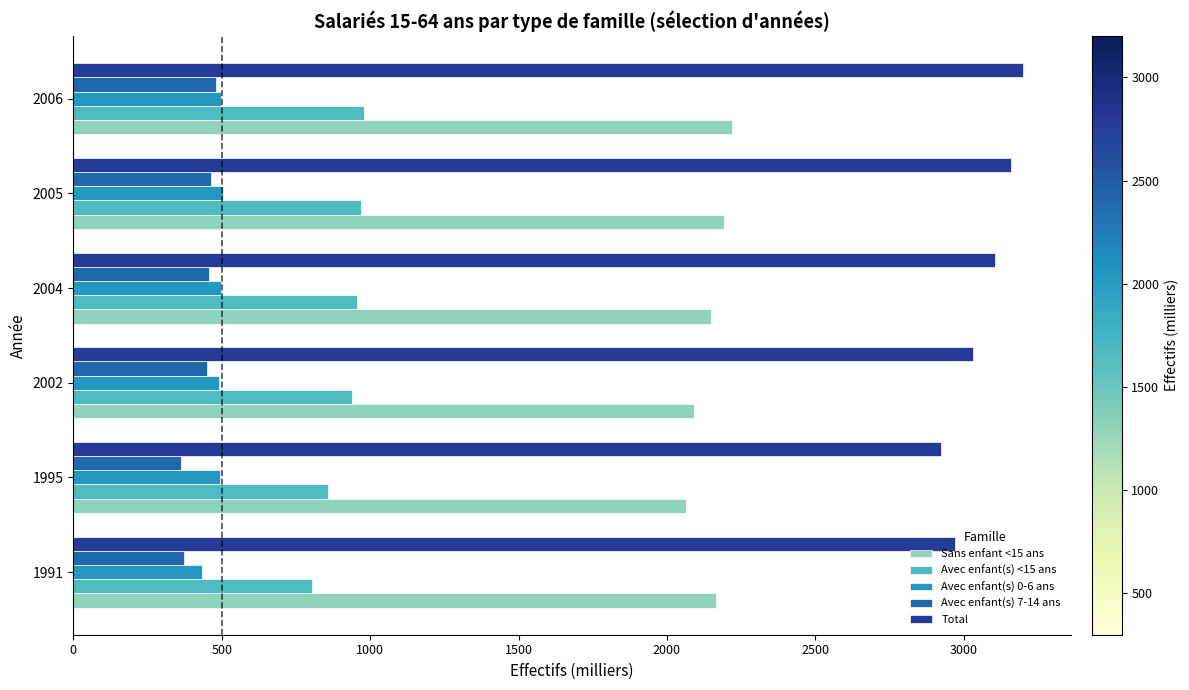

Which series has the largest total across all categories?

Total